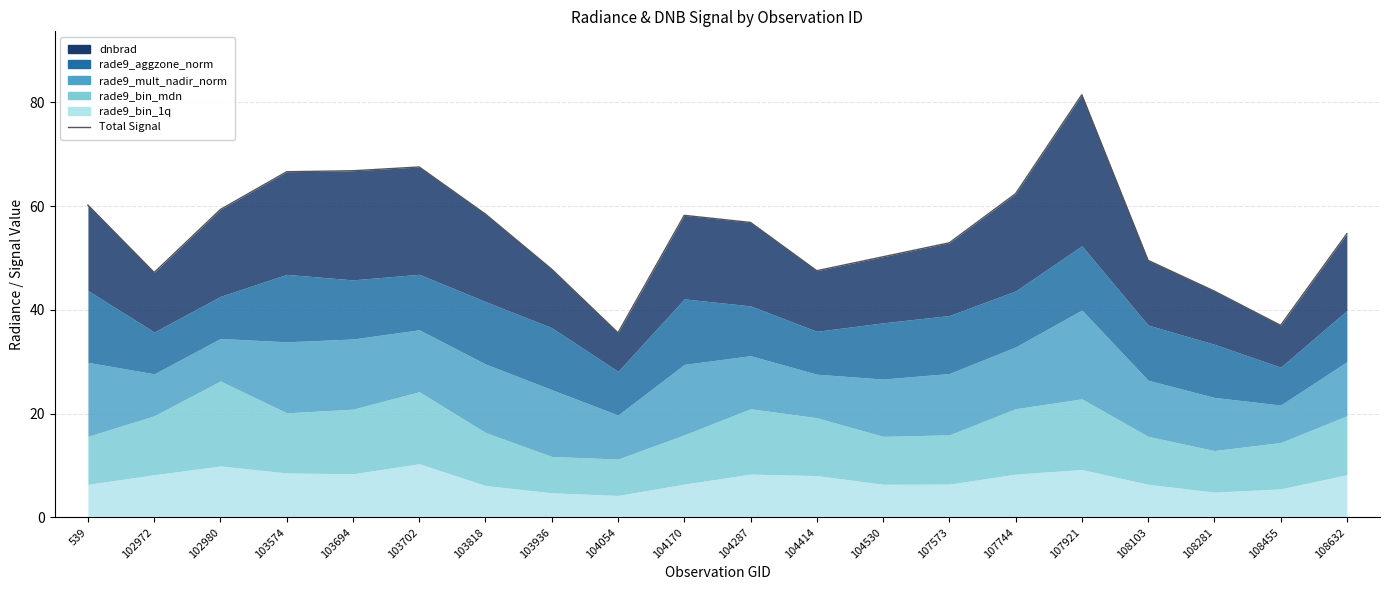

What is the approximate value at 104530?

50.3